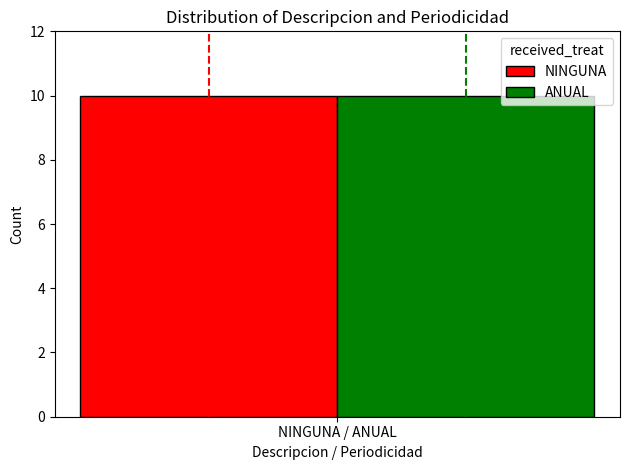

Rank the series by their maximum value, from lowest to highest.

NINGUNA, ANUAL